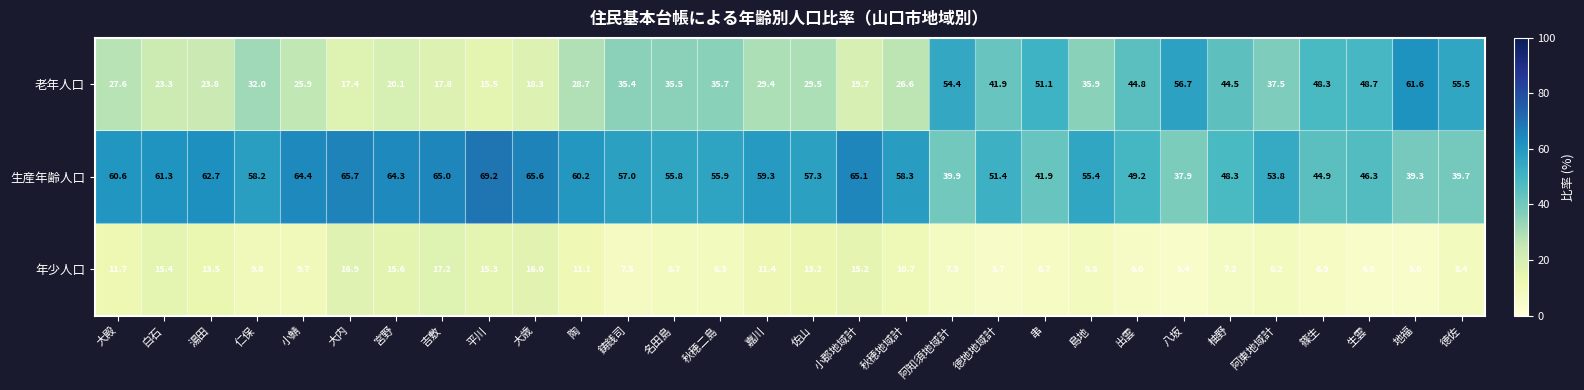

Which series changed the most between 大殿 and 阿東地域計?

老年人口